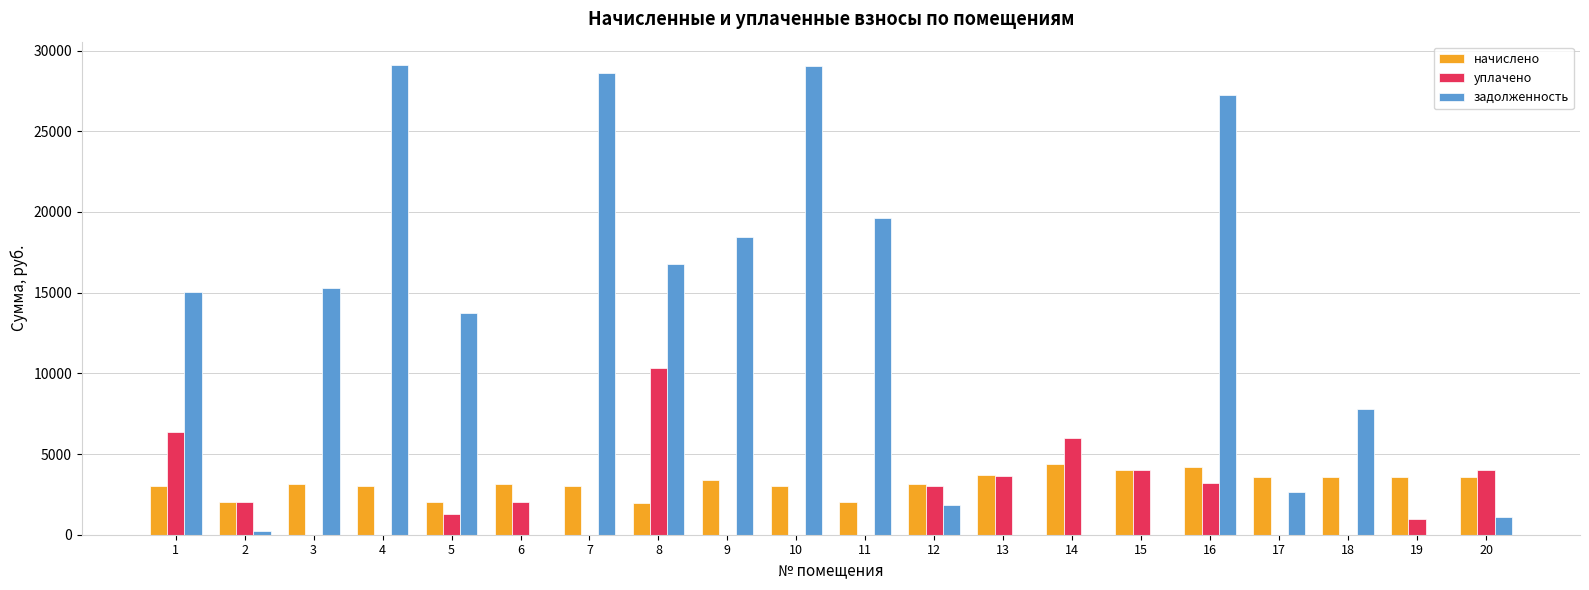

Which series changed the most between 11 and 19?

задолженность